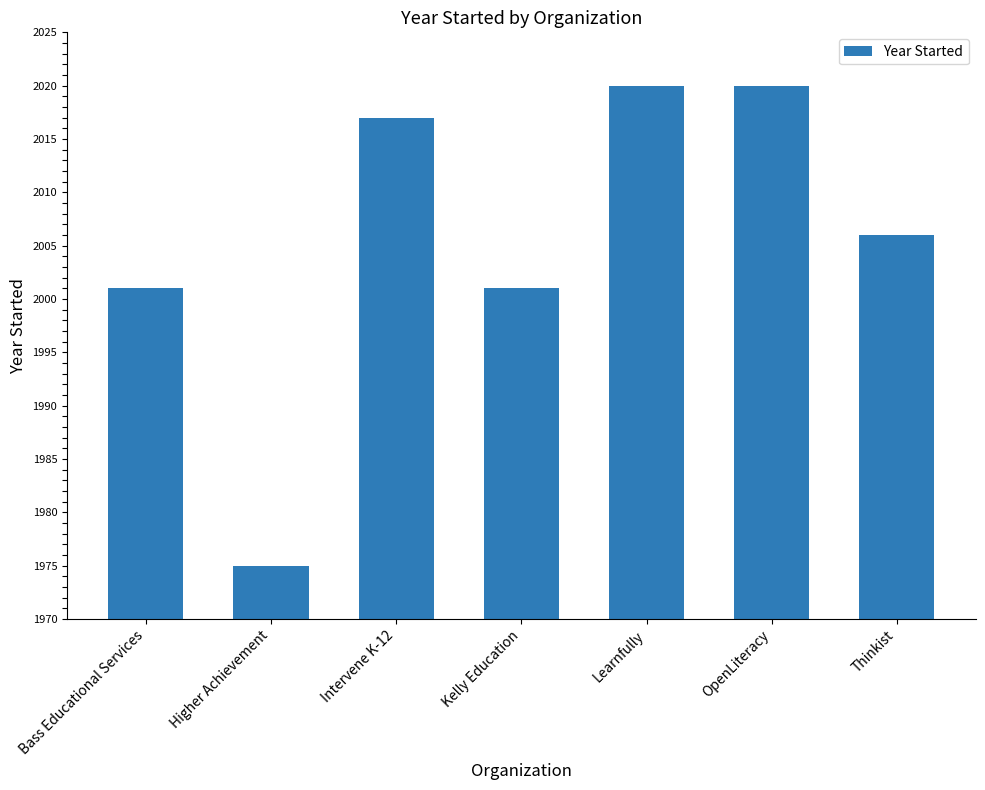

Does the chart contain stacked bars?

No